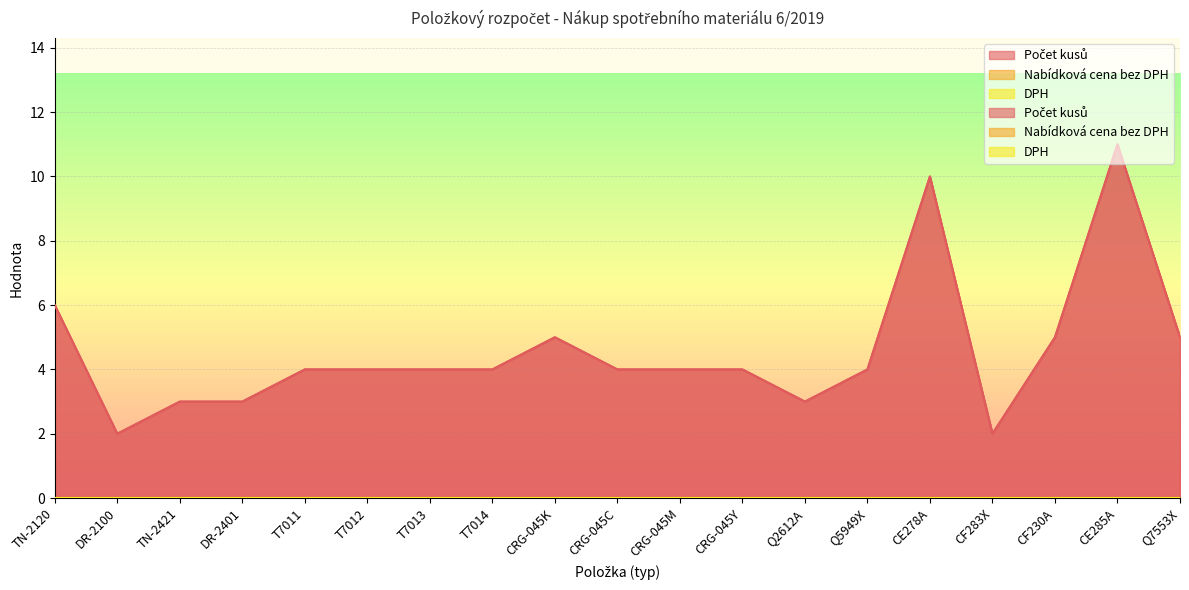

At which category does the chart reach its peak across all series?

CE285A